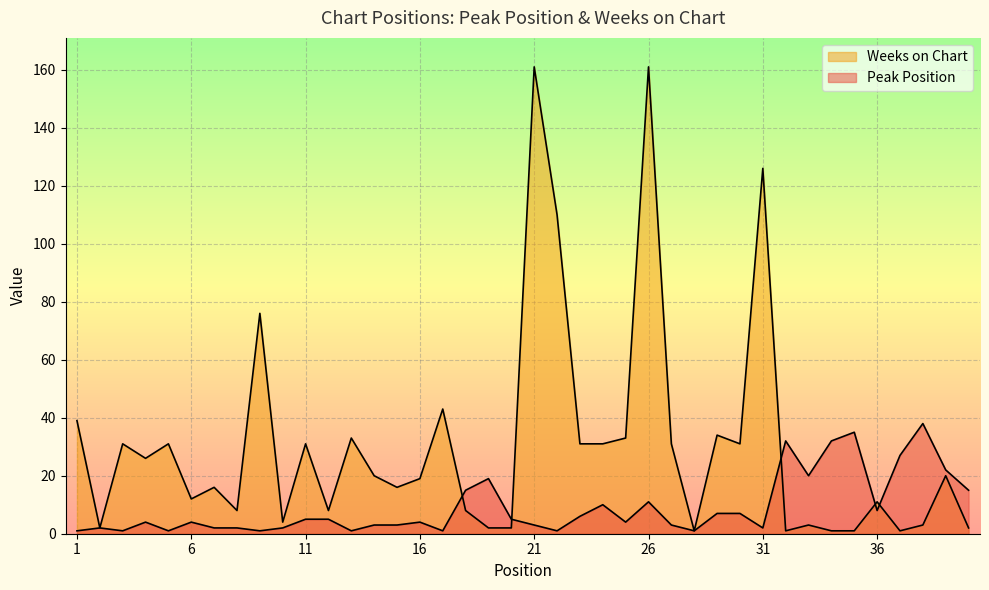

How many times do Weeks on Chart and Peak Position cross each other?

5